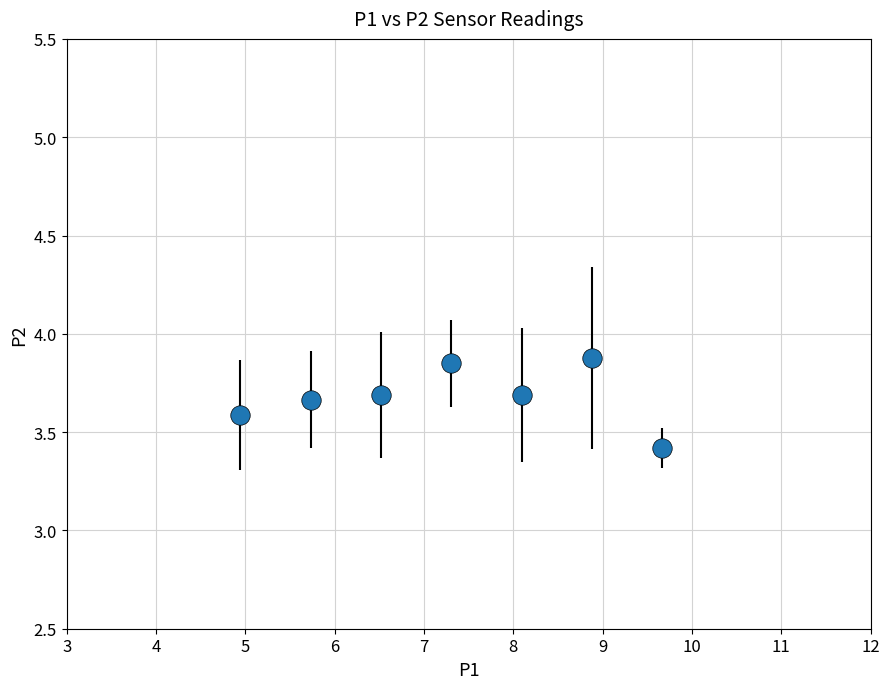

How many values are between 3 and 4?

7